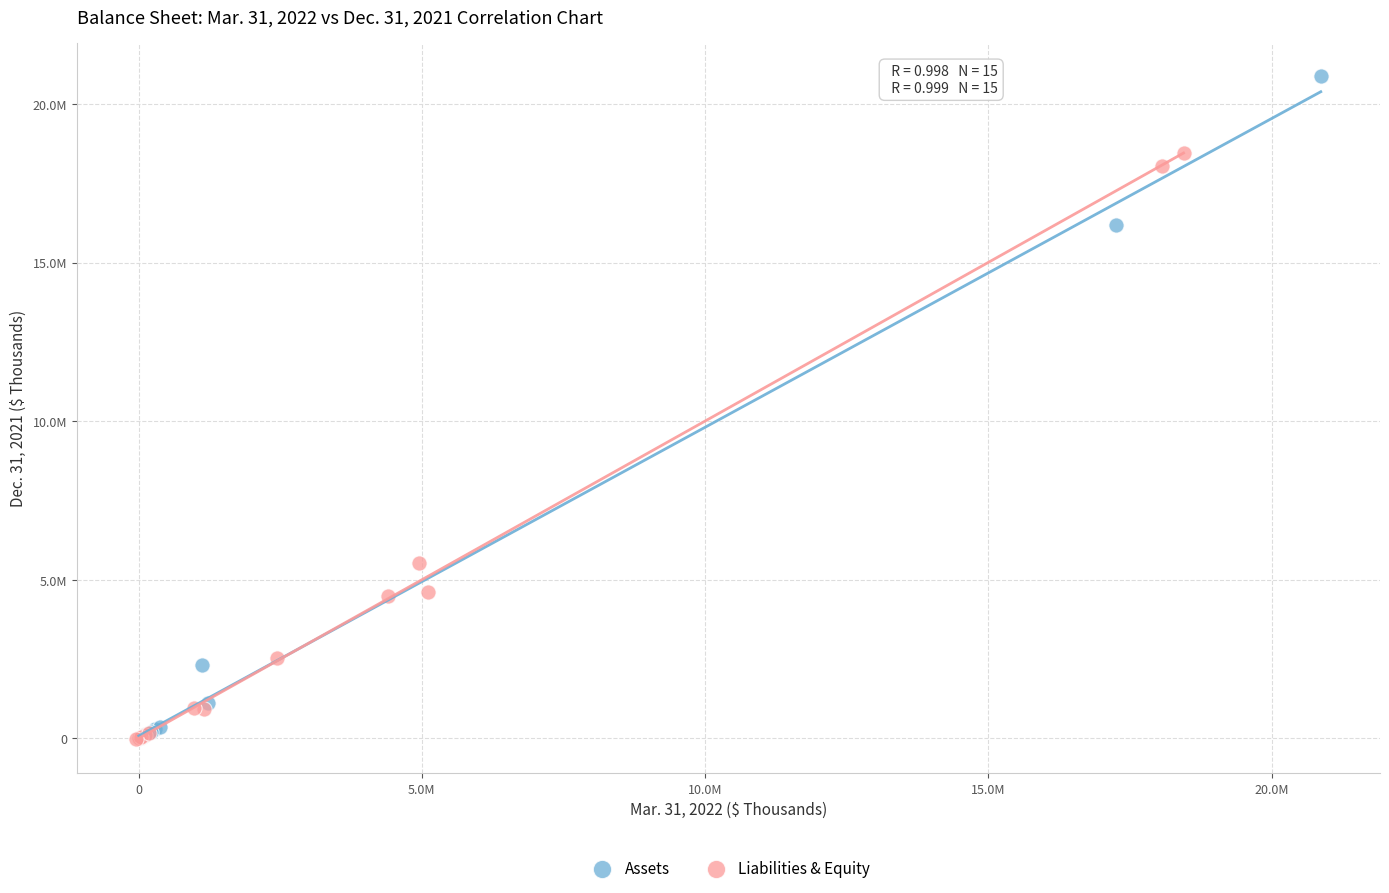

What are all the series names shown in the legend?

Assets, Liabilities & Equity